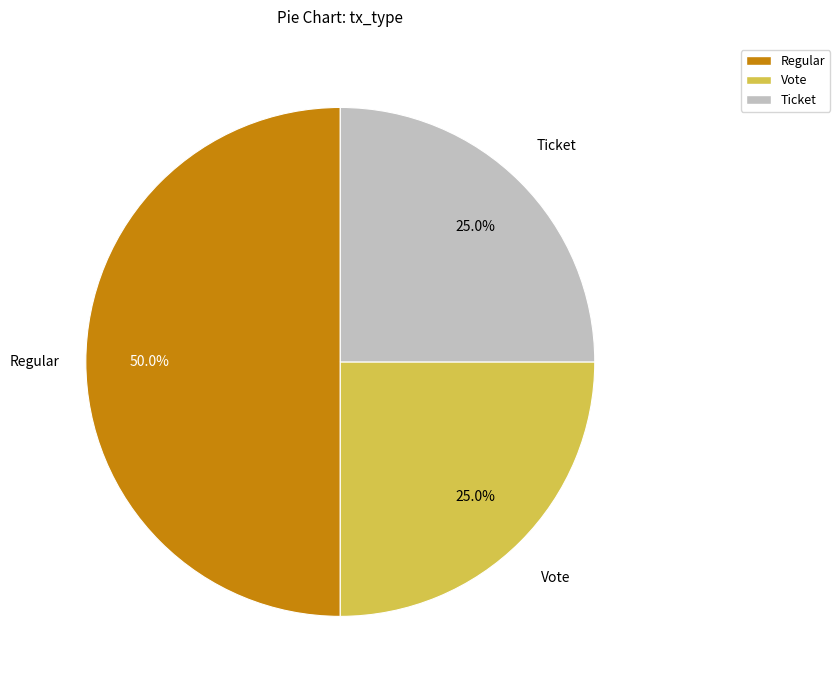

To the nearest percent, what portion does Ticket represent?

25%